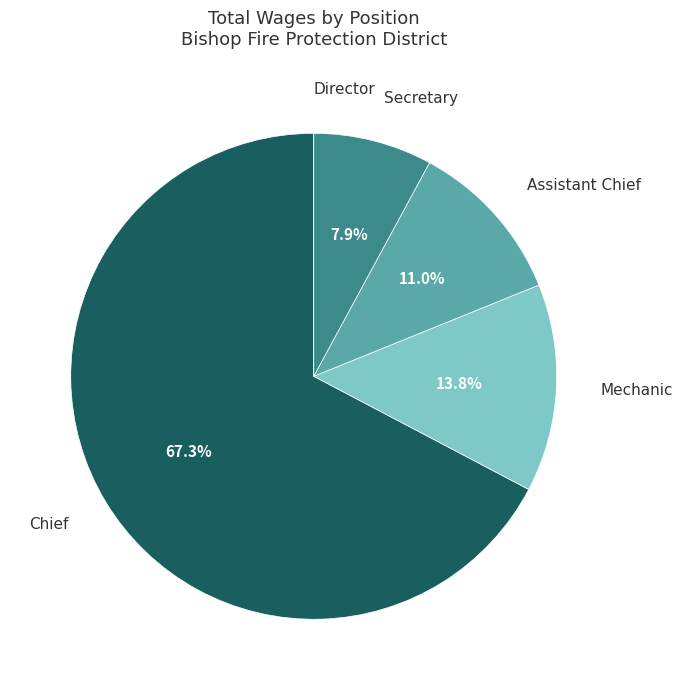

To the nearest percent, what percentage of the pie is Chief?

67%